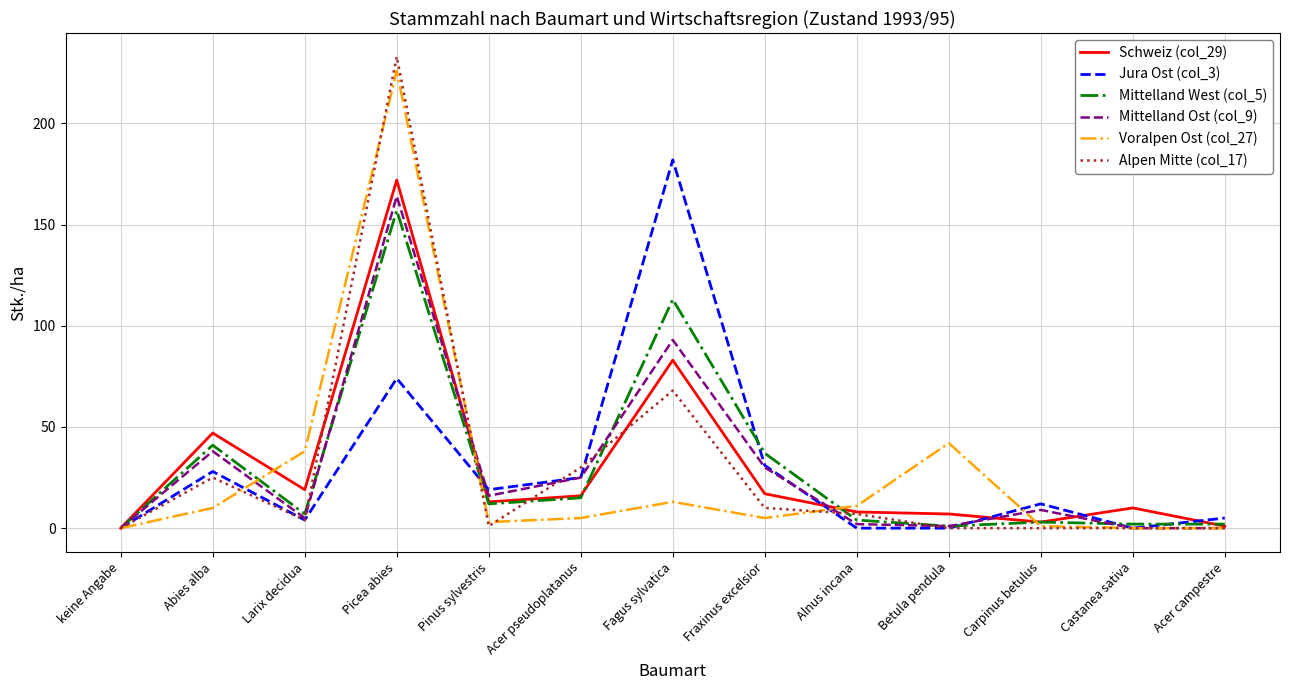

Which series has the widest spread of values?

Alpen Mitte (col_17)